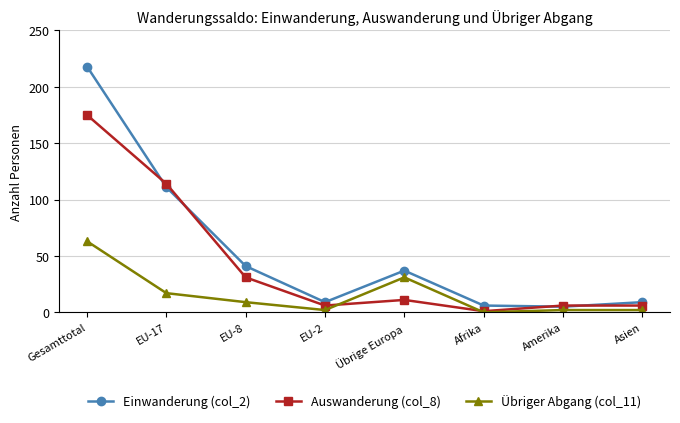

What is the sum of all Übriger Abgang (col_11) values?

126